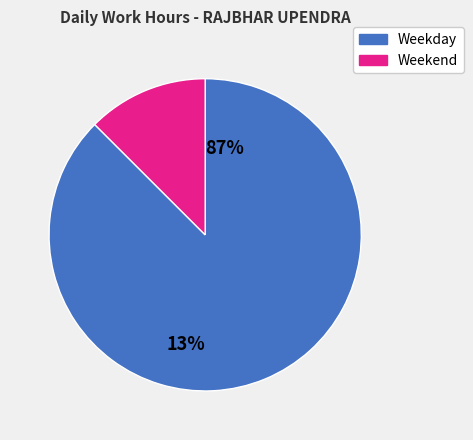

Does any single category account for the majority?

Yes